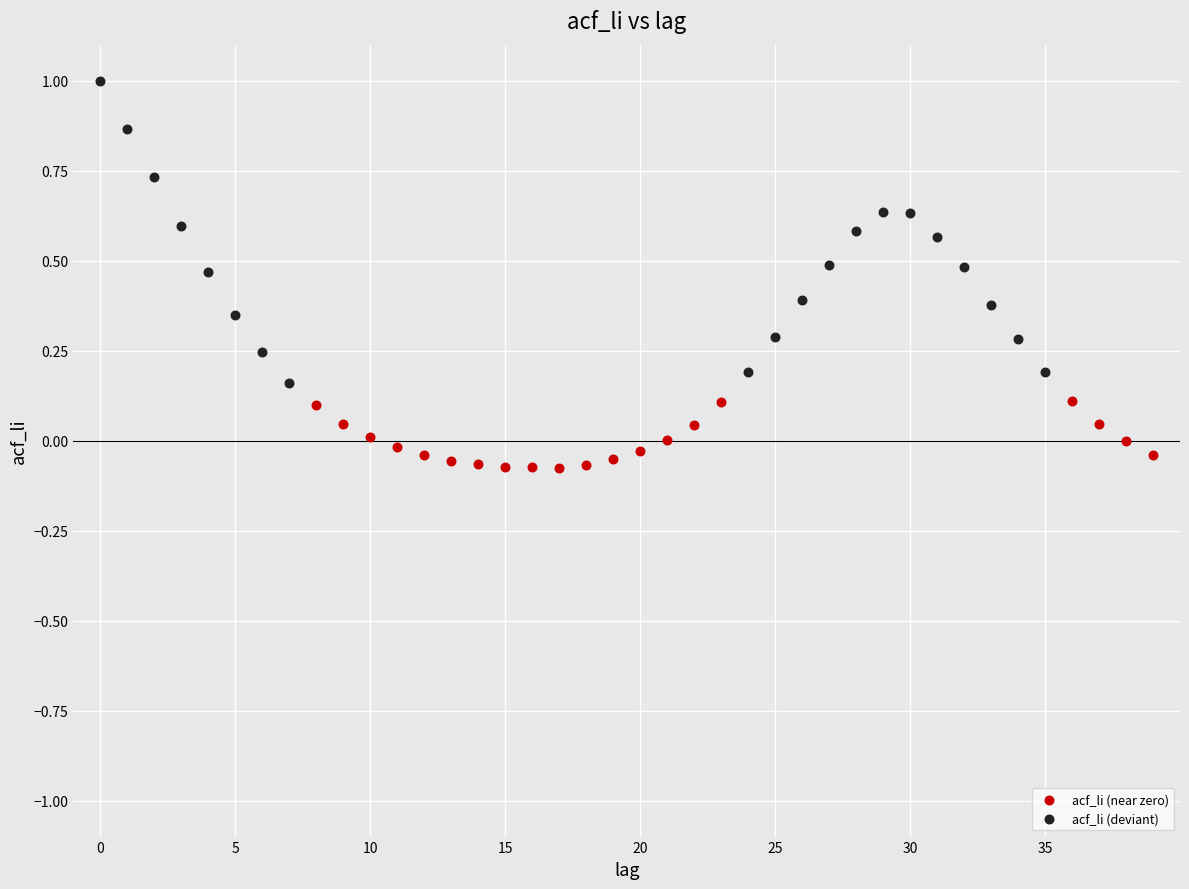

Which series contains the highest Y value?

acf_li (deviant)